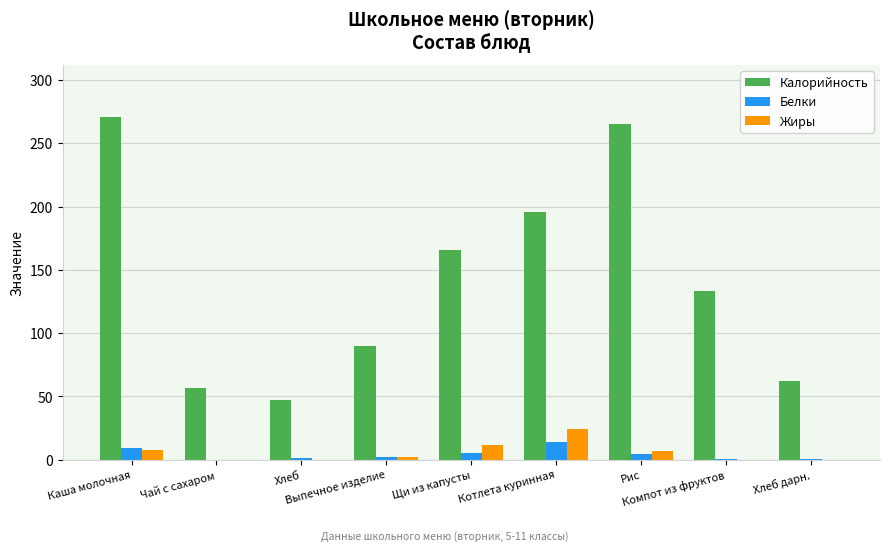

What is the maximum value shown in the chart?

271.0